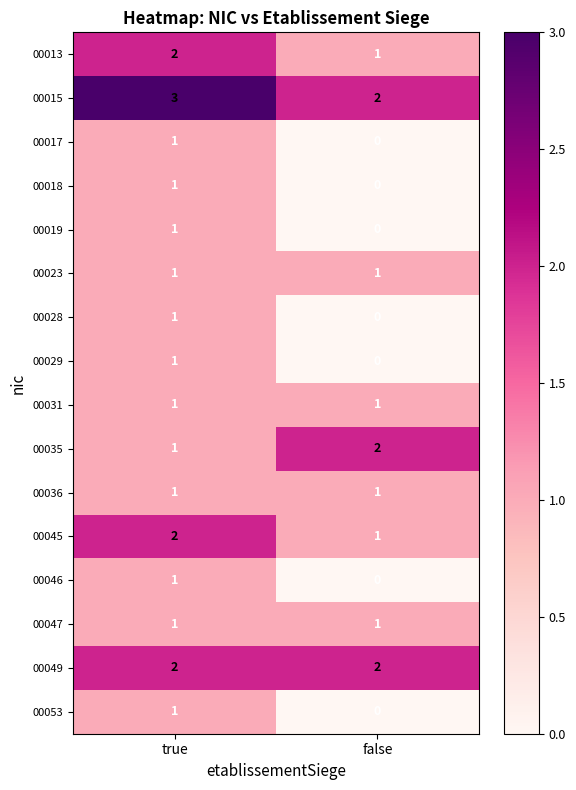

List the labels in order of 00017 value, smallest first.

false, true